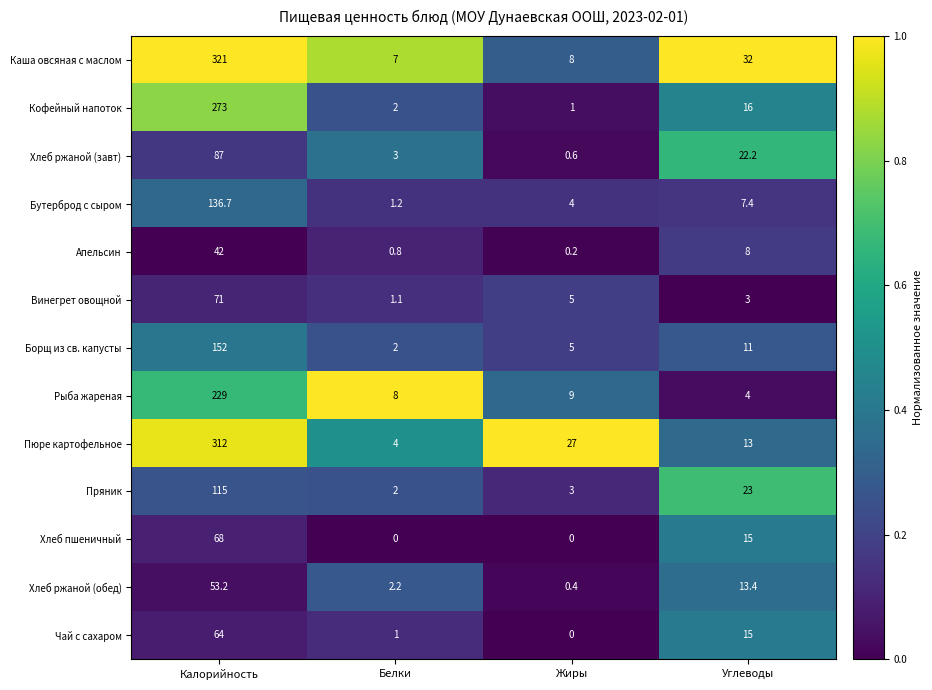

Which series has the widest spread of values?

Каша овсяная с маслом